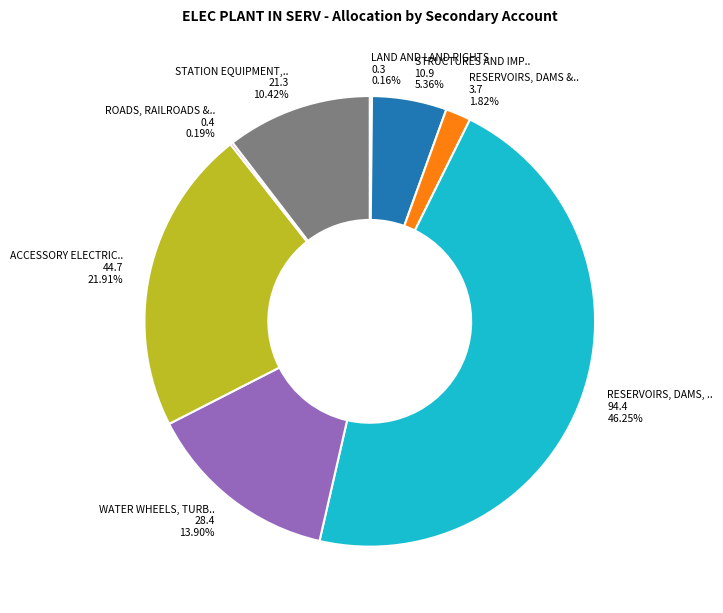

Does any single category account for the majority?

No